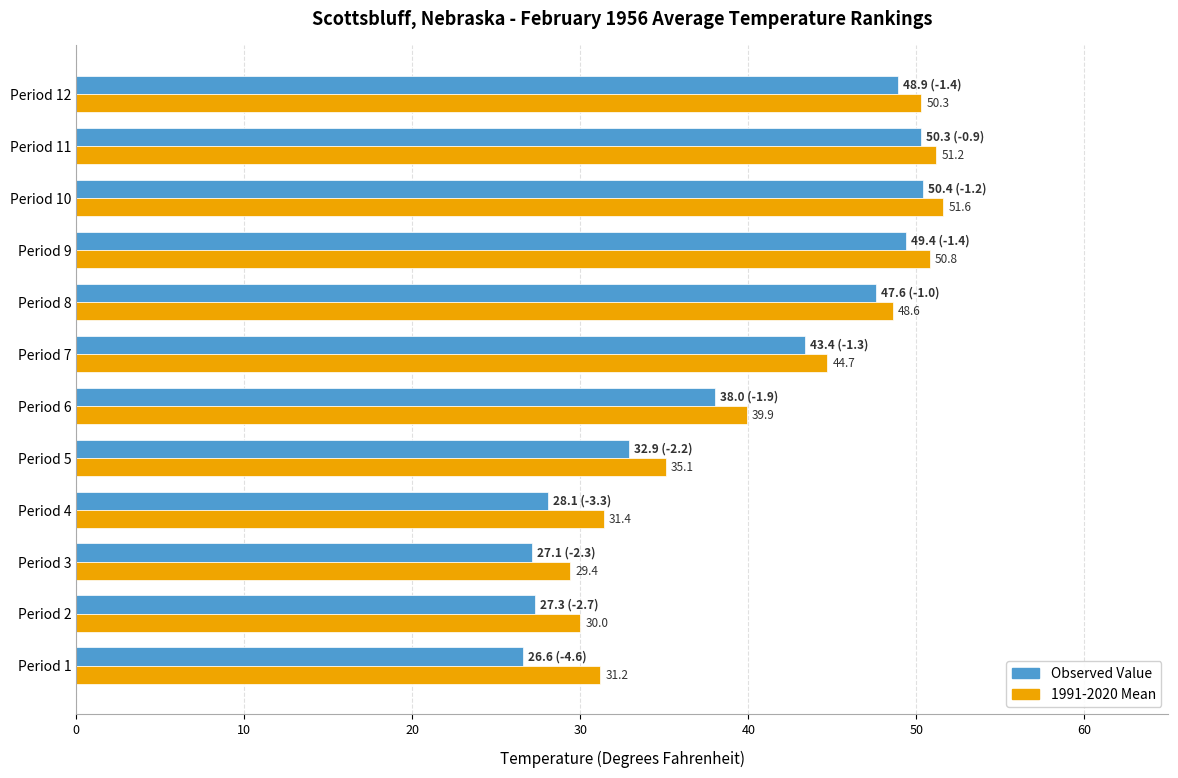

What are all the series names shown in the legend?

Observed Value, 1991-2020 Mean